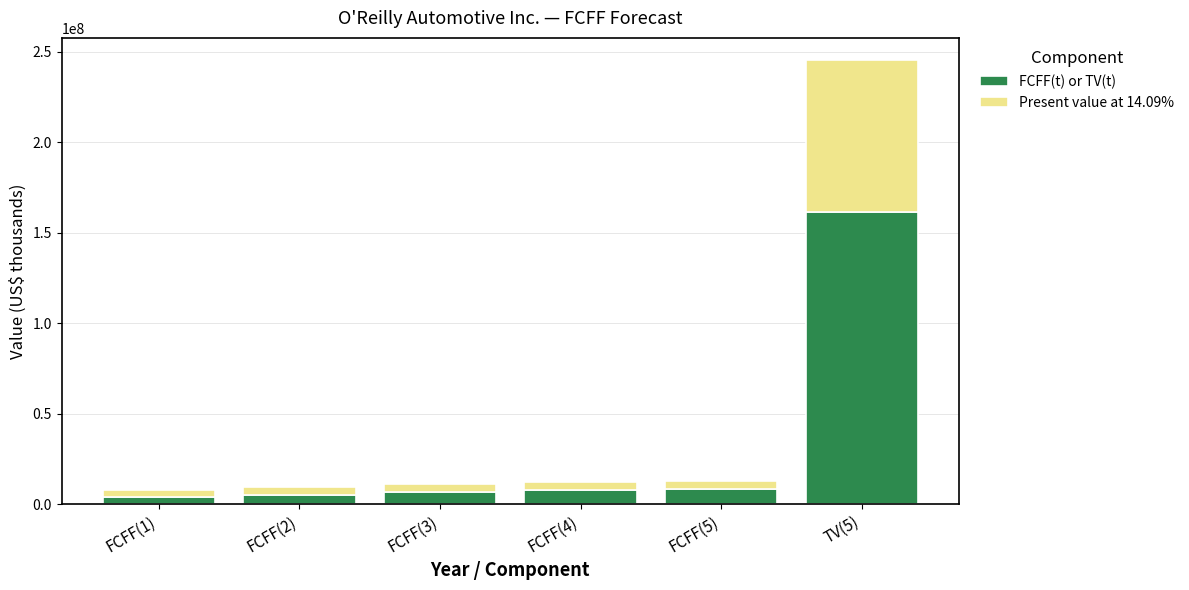

What is the sum of all FCFF(t) or TV(t) values?

193583718